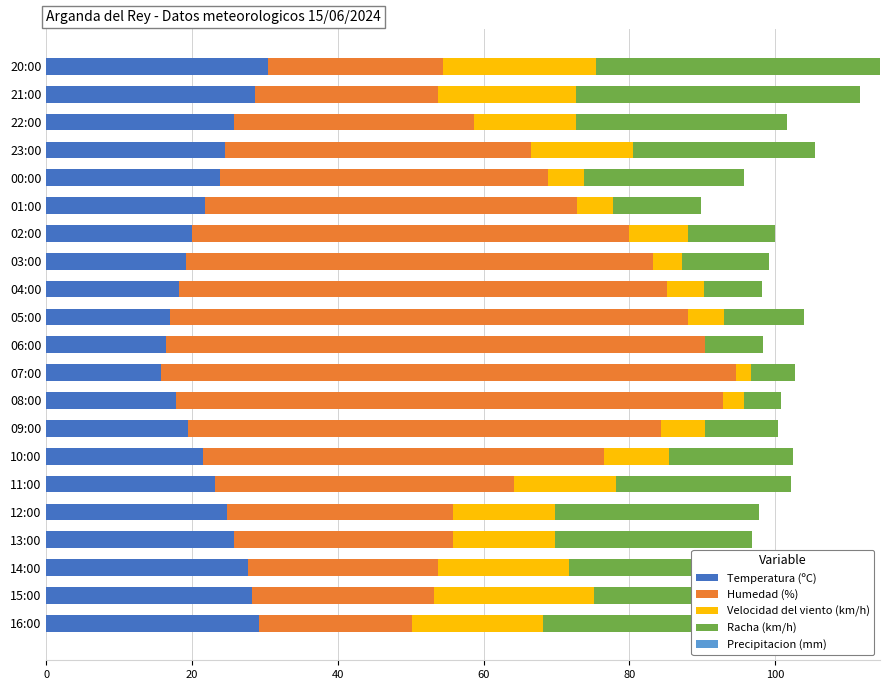

What is the sum of all Temperatura (ºC) values?

479.0